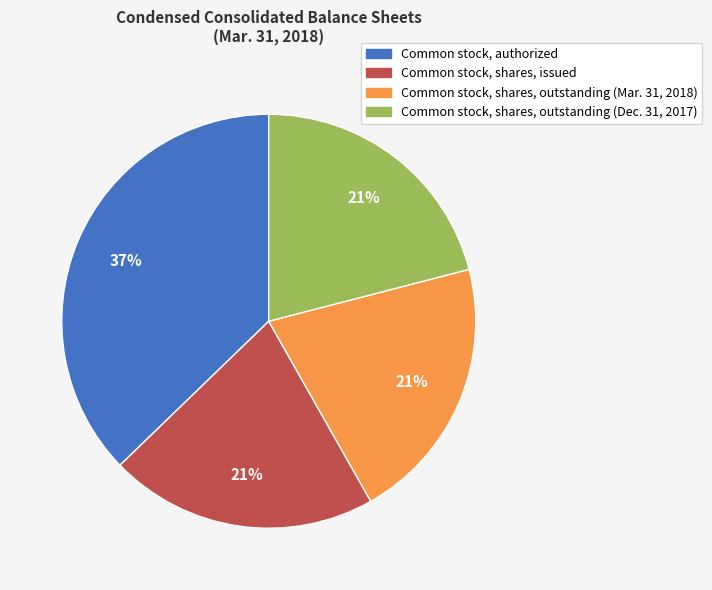

What is the largest slice in the pie chart?

Common stock, authorized